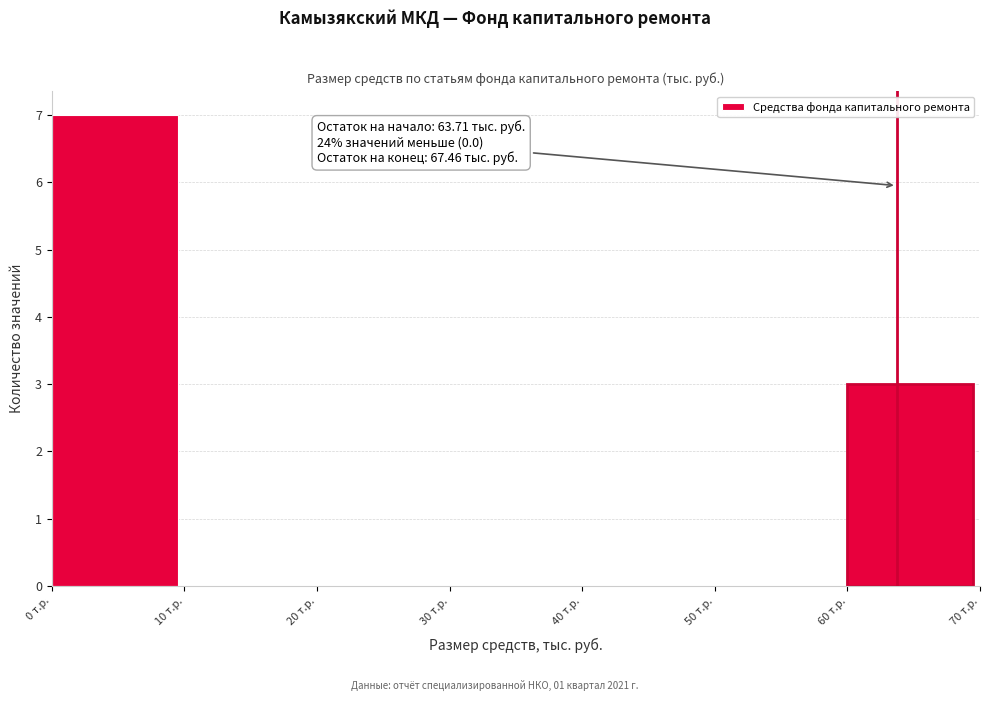

Over which range of the x-axis is the bar tallest?

0 to 10